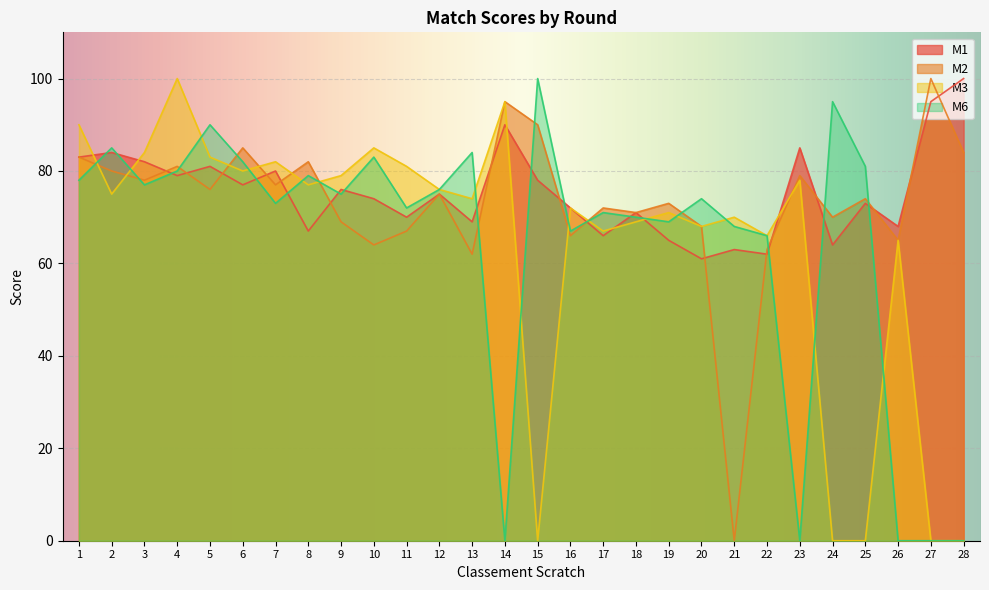

How many data points in M6 are above 75?

13